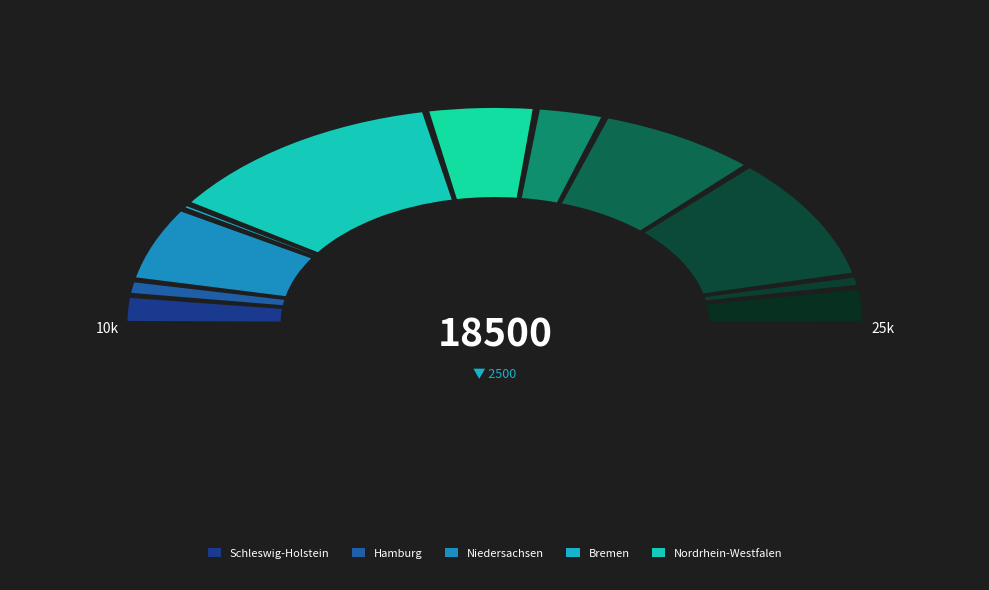

What percentage is the Saarland slice, to the nearest percent?

2%